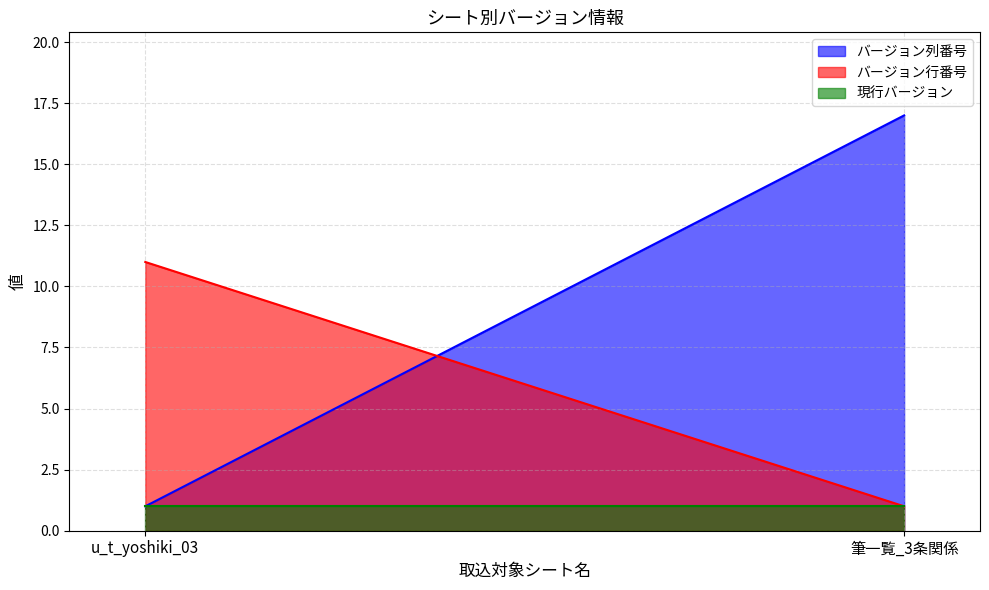

How many lines are shown in the chart?

3